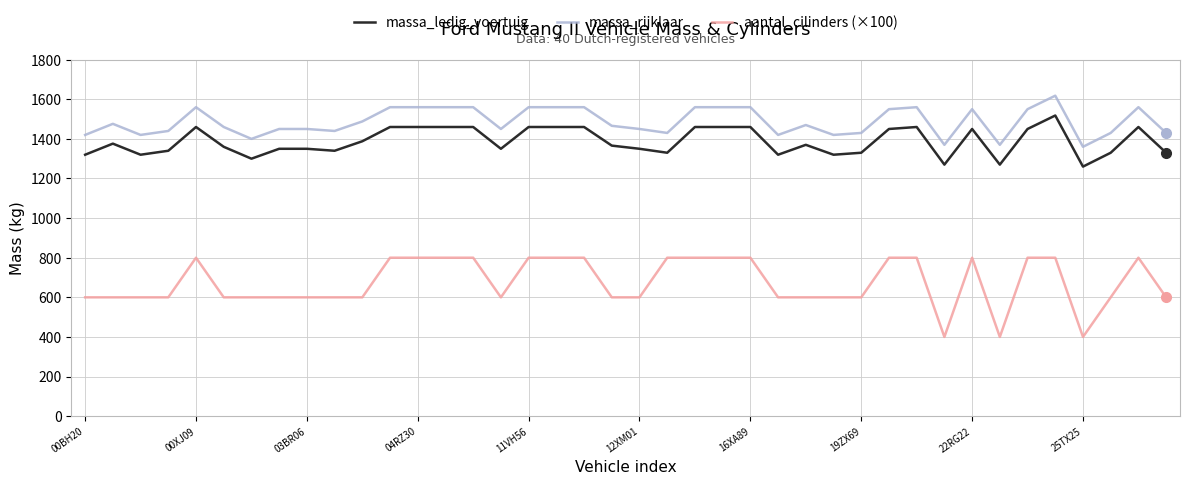

Rank the series by their maximum value, from highest to lowest.

massa_rijklaar, massa_ledig_voertuig, aantal_cilinders (×100)